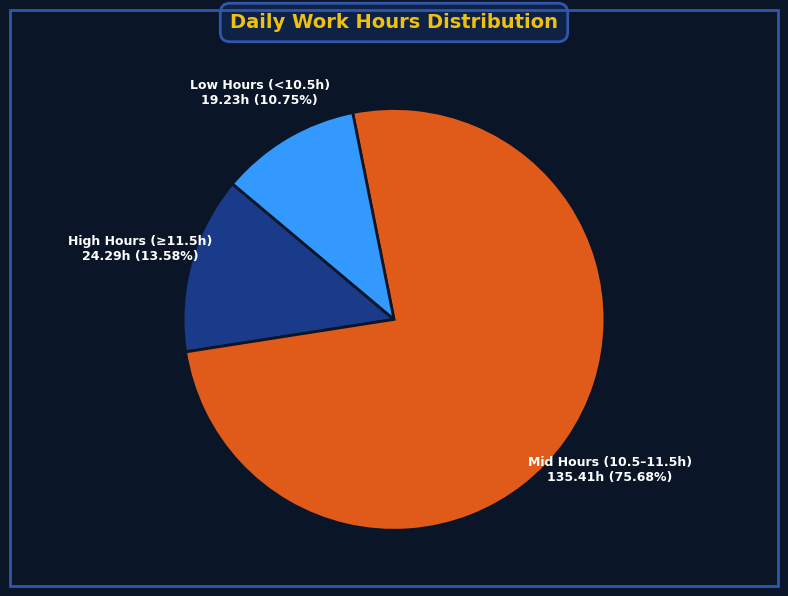

Count the number of slices in the pie.

3